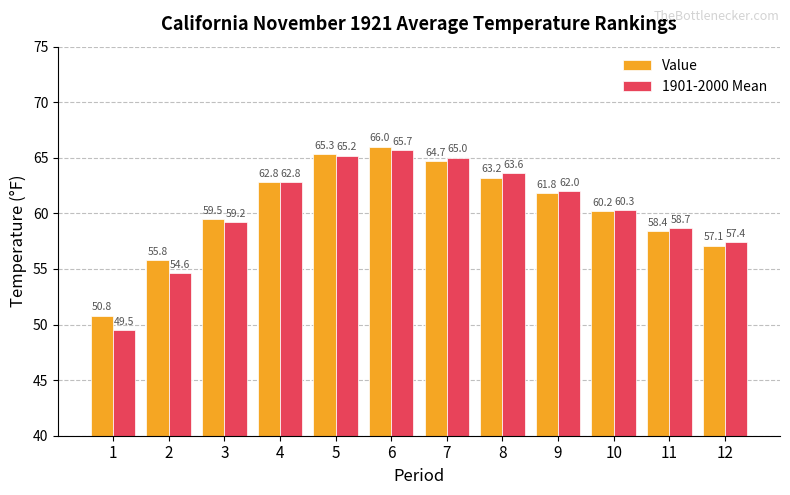

How many bars are there in total?

24